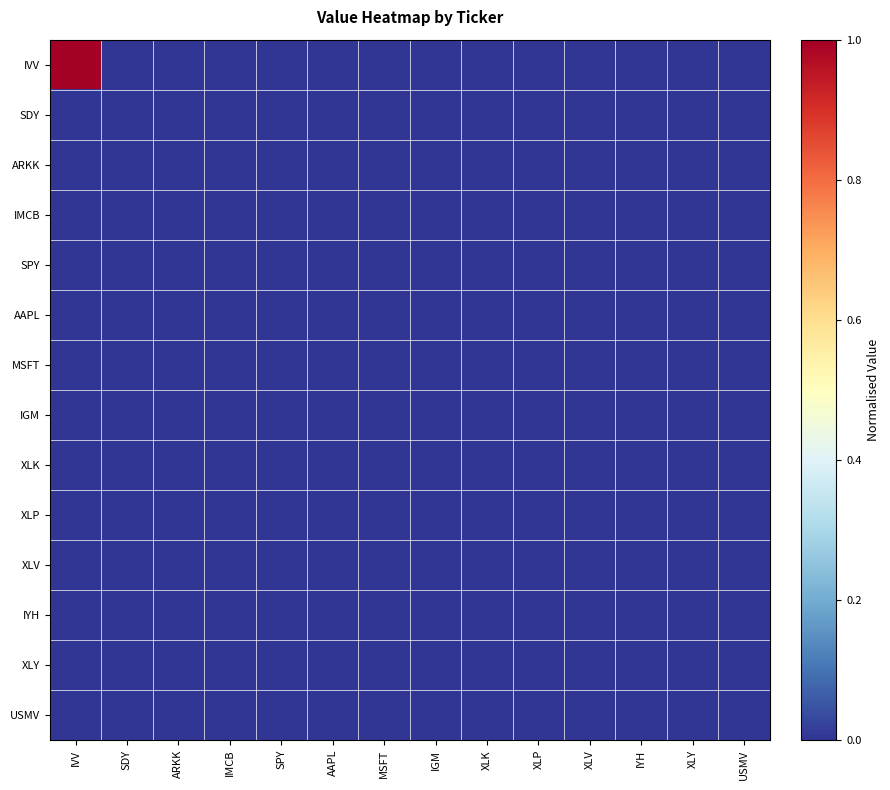

Reading left to right, transcribe all the data shown in this chart.

IVV: IVV=1.0	SDY=0.0	ARKK=0.0	IMCB=0.0	SPY=0.0	AAPL=0.0	MSFT=0.0	IGM=0.0	XLK=0.0	XLP=0.0	XLV=0.0	IYH=0.0	XLY=0.0	USMV=0.0
SDY: IVV=0.0	SDY=0.0	ARKK=0.0	IMCB=0.0	SPY=0.0	AAPL=0.0	MSFT=0.0	IGM=0.0	XLK=0.0	XLP=0.0	XLV=0.0	IYH=0.0	XLY=0.0	USMV=0.0
ARKK: IVV=0.0	SDY=0.0	ARKK=0.0	IMCB=0.0	SPY=0.0	AAPL=0.0	MSFT=0.0	IGM=0.0	XLK=0.0	XLP=0.0	XLV=0.0	IYH=0.0	XLY=0.0	USMV=0.0
IMCB: IVV=0.0	SDY=0.0	ARKK=0.0	IMCB=0.0	SPY=0.0	AAPL=0.0	MSFT=0.0	IGM=0.0	XLK=0.0	XLP=0.0	XLV=0.0	IYH=0.0	XLY=0.0	USMV=0.0
SPY: IVV=0.0	SDY=0.0	ARKK=0.0	IMCB=0.0	SPY=0.0	AAPL=0.0	MSFT=0.0	IGM=0.0	XLK=0.0	XLP=0.0	XLV=0.0	IYH=0.0	XLY=0.0	USMV=0.0
AAPL: IVV=0.0	SDY=0.0	ARKK=0.0	IMCB=0.0	SPY=0.0	AAPL=0.0	MSFT=0.0	IGM=0.0	XLK=0.0	XLP=0.0	XLV=0.0	IYH=0.0	XLY=0.0	USMV=0.0
MSFT: IVV=0.0	SDY=0.0	ARKK=0.0	IMCB=0.0	SPY=0.0	AAPL=0.0	MSFT=0.0	IGM=0.0	XLK=0.0	XLP=0.0	XLV=0.0	IYH=0.0	XLY=0.0	USMV=0.0
IGM: IVV=0.0	SDY=0.0	ARKK=0.0	IMCB=0.0	SPY=0.0	AAPL=0.0	MSFT=0.0	IGM=0.0	XLK=0.0	XLP=0.0	XLV=0.0	IYH=0.0	XLY=0.0	USMV=0.0
XLK: IVV=0.0	SDY=0.0	ARKK=0.0	IMCB=0.0	SPY=0.0	AAPL=0.0	MSFT=0.0	IGM=0.0	XLK=0.0	XLP=0.0	XLV=0.0	IYH=0.0	XLY=0.0	USMV=0.0
XLP: IVV=0.0	SDY=0.0	ARKK=0.0	IMCB=0.0	SPY=0.0	AAPL=0.0	MSFT=0.0	IGM=0.0	XLK=0.0	XLP=0.0	XLV=0.0	IYH=0.0	XLY=0.0	USMV=0.0
XLV: IVV=0.0	SDY=0.0	ARKK=0.0	IMCB=0.0	SPY=0.0	AAPL=0.0	MSFT=0.0	IGM=0.0	XLK=0.0	XLP=0.0	XLV=0.0	IYH=0.0	XLY=0.0	USMV=0.0
IYH: IVV=0.0	SDY=0.0	ARKK=0.0	IMCB=0.0	SPY=0.0	AAPL=0.0	MSFT=0.0	IGM=0.0	XLK=0.0	XLP=0.0	XLV=0.0	IYH=0.0	XLY=0.0	USMV=0.0
XLY: IVV=0.0	SDY=0.0	ARKK=0.0	IMCB=0.0	SPY=0.0	AAPL=0.0	MSFT=0.0	IGM=0.0	XLK=0.0	XLP=0.0	XLV=0.0	IYH=0.0	XLY=0.0	USMV=0.0
USMV: IVV=0.0	SDY=0.0	ARKK=0.0	IMCB=0.0	SPY=0.0	AAPL=0.0	MSFT=0.0	IGM=0.0	XLK=0.0	XLP=0.0	XLV=0.0	IYH=0.0	XLY=0.0	USMV=0.0